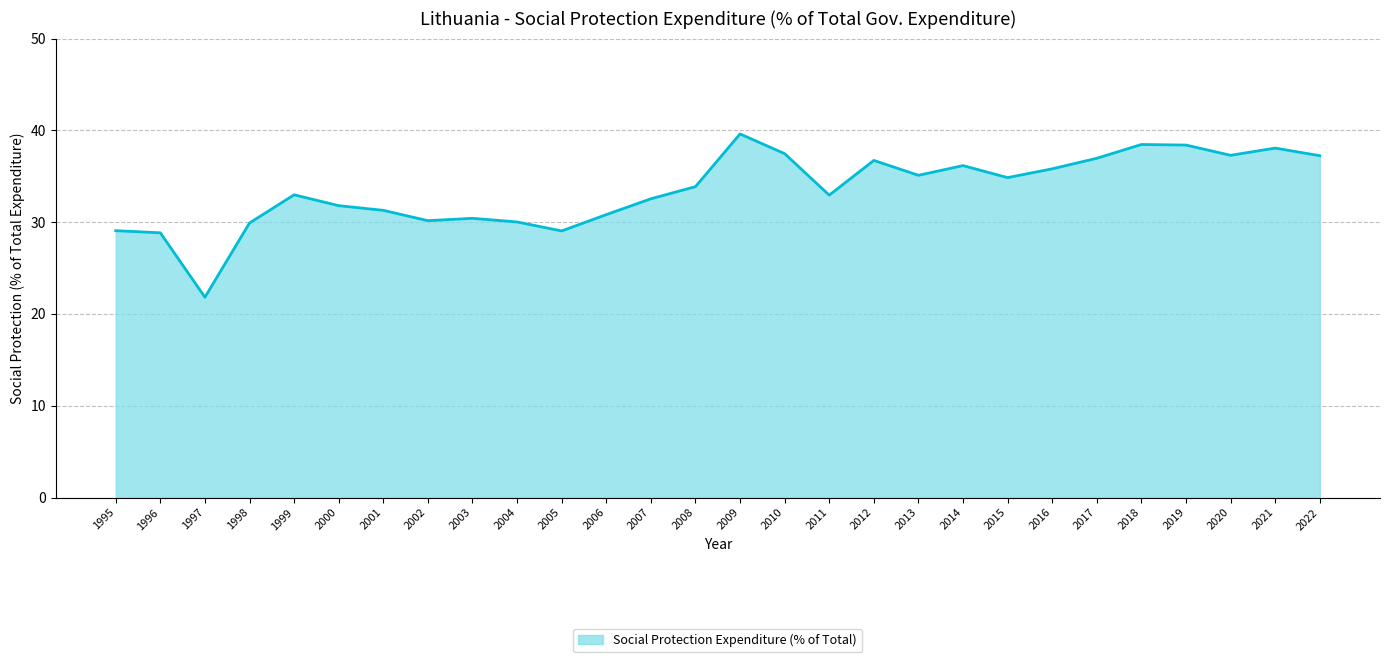

Which label corresponds to the smallest value in the chart?

1997